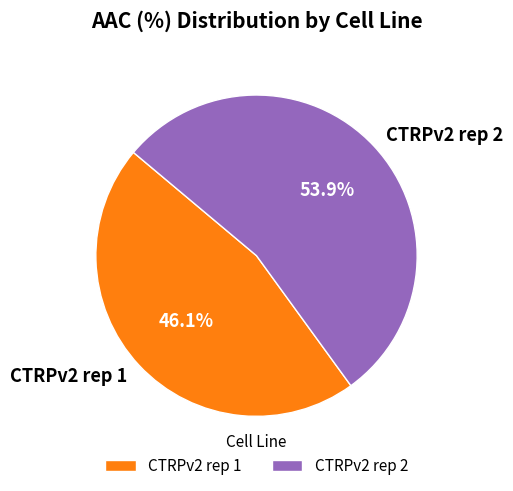

Is it true that CTRPv2 rep 1 is 46% of the pie?

True